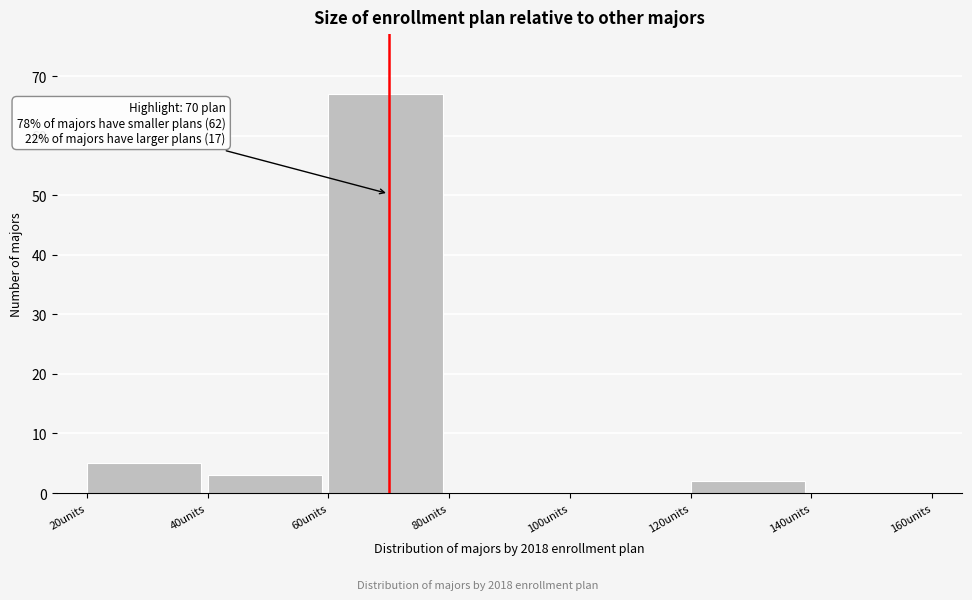

Which range on the x-axis has the tallest bar?

60 to 80